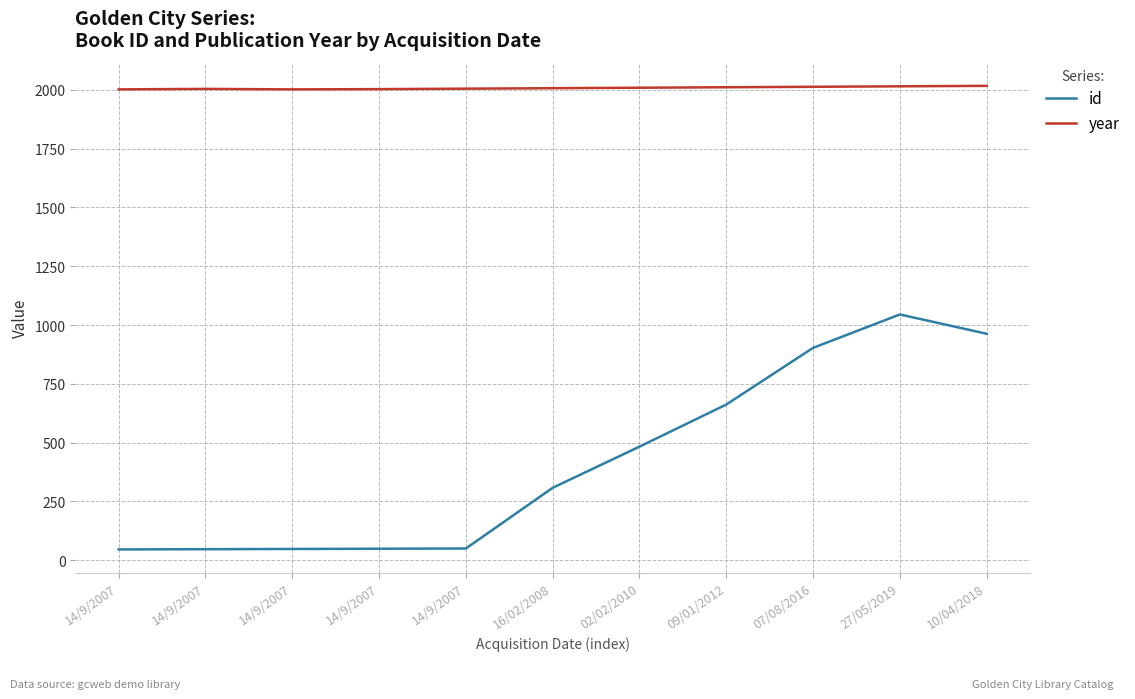

Is it true that id equals 50 at 14/9/2007?

True